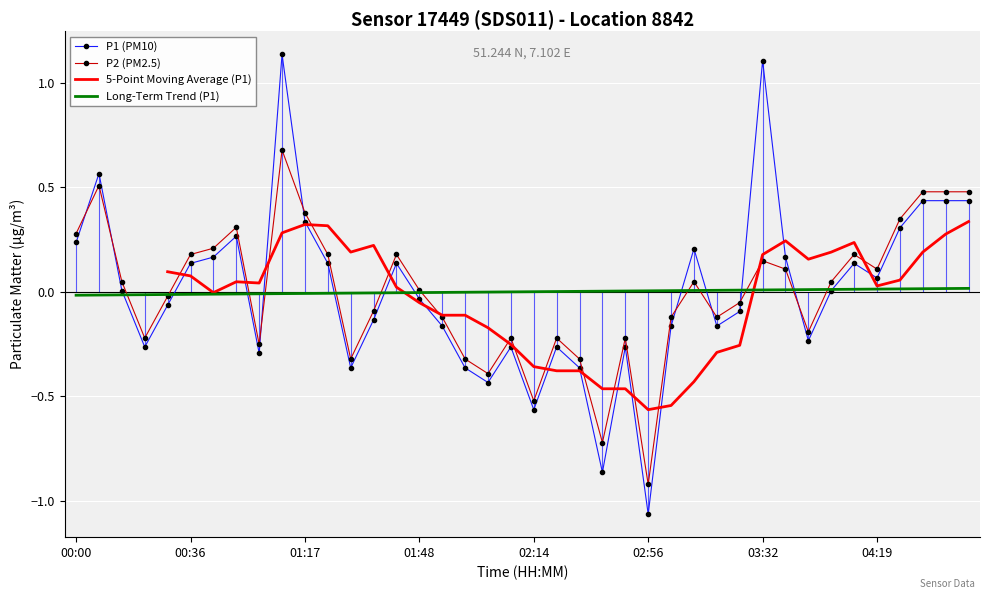

At which category does the chart reach its minimum across all series?

02:56